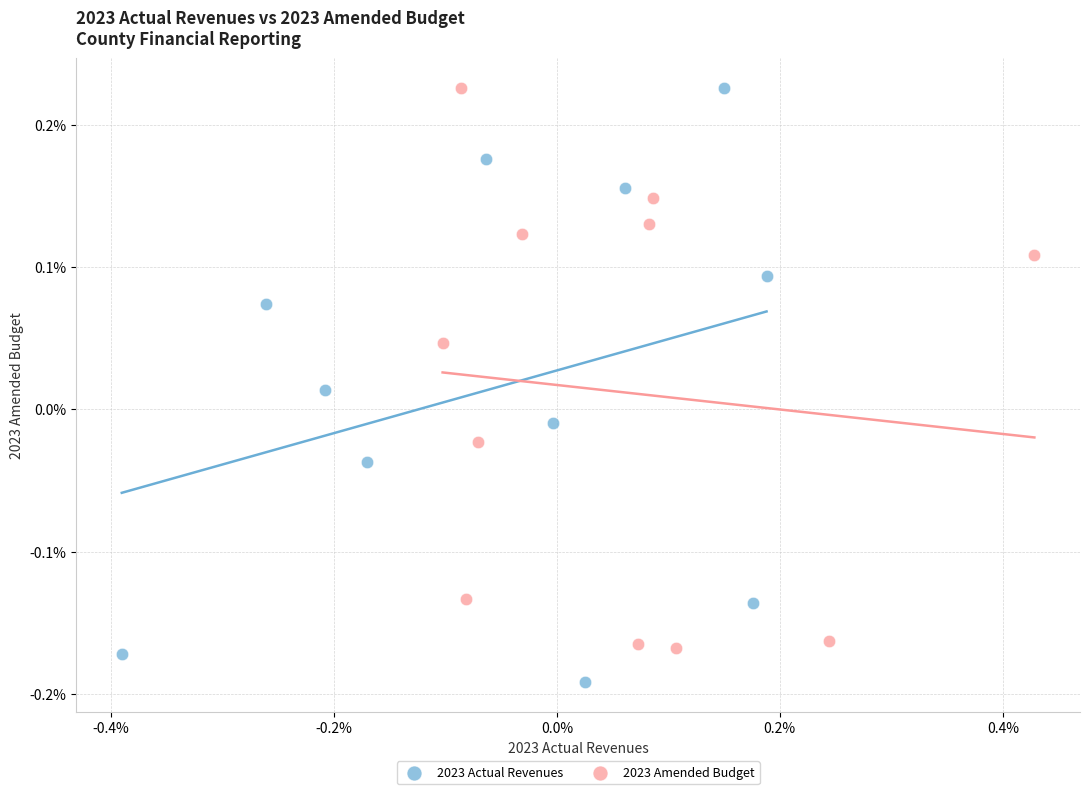

What are all the series names shown in the legend?

2023 Actual Revenues, 2023 Amended Budget